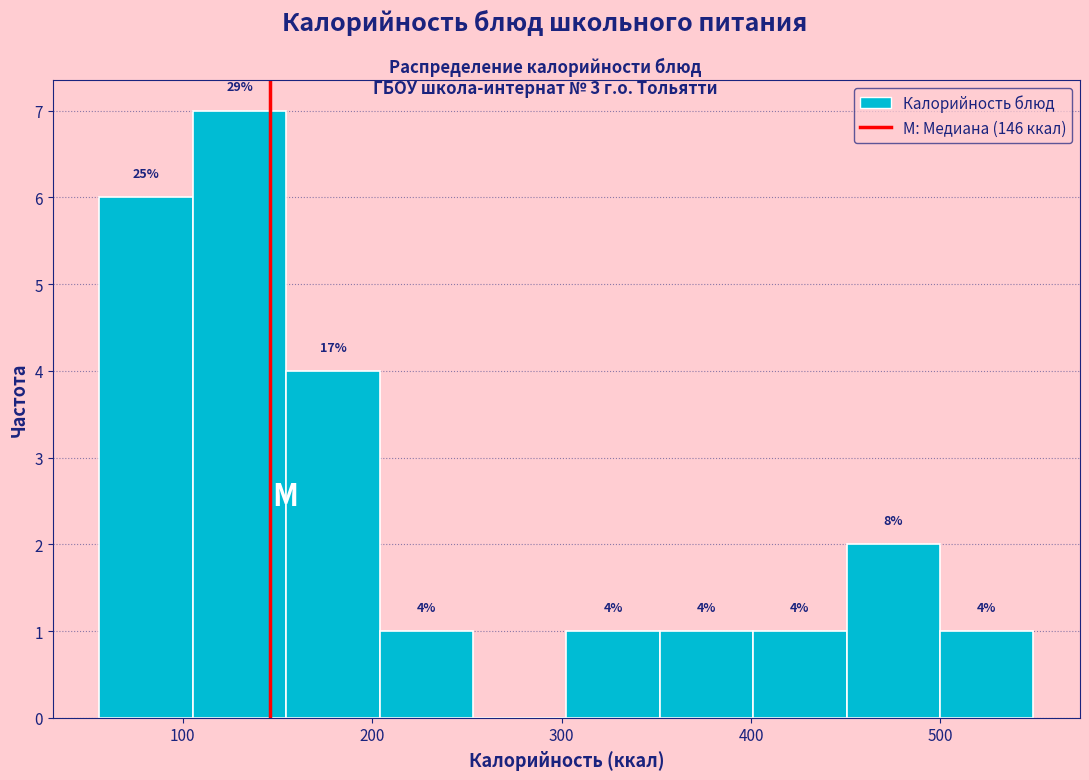

Which range on the x-axis has the tallest bar?

110 to 150